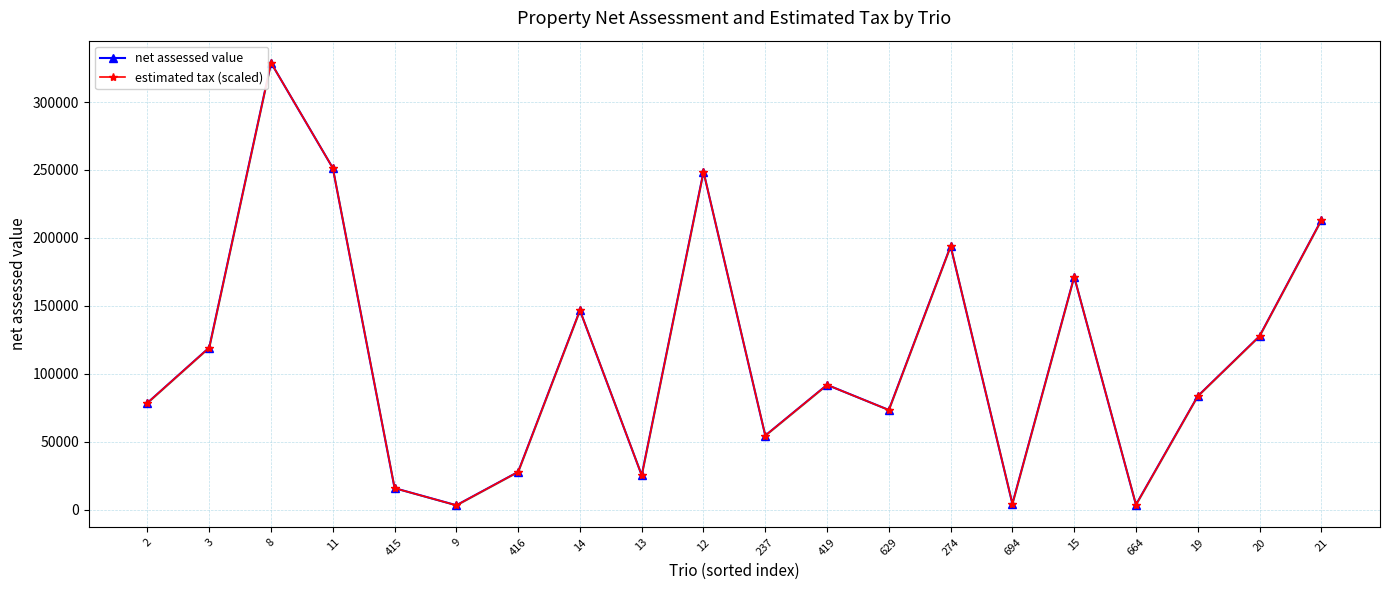

What is the value of the estimated tax (scaled) point at the 17th from the left?

3537.0